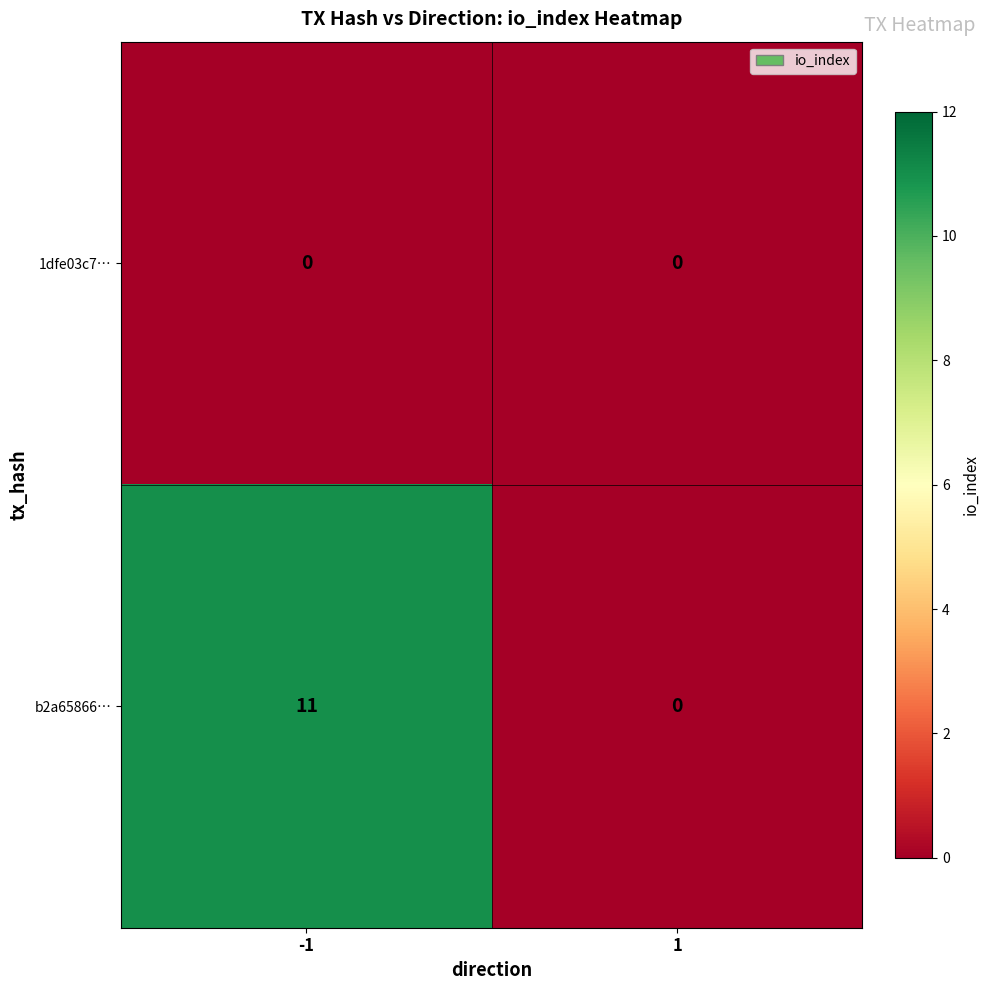

Reading right to left, transcribe all the data shown in this chart.

1dfe03c7…: 1=0	-1=0
b2a65866…: 1=0	-1=11